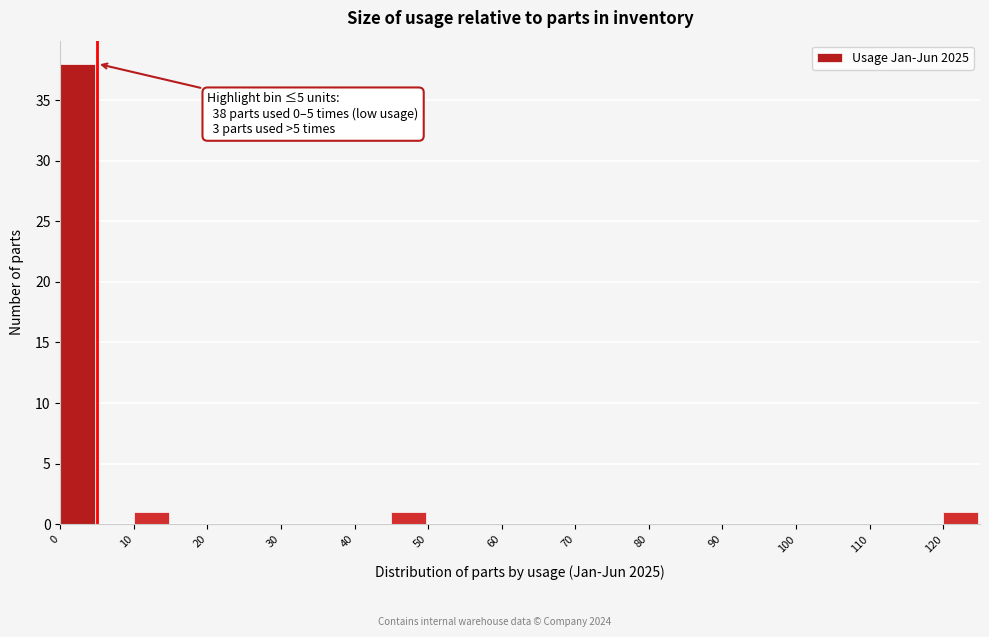

Which range on the x-axis has the tallest bar?

0 to 5